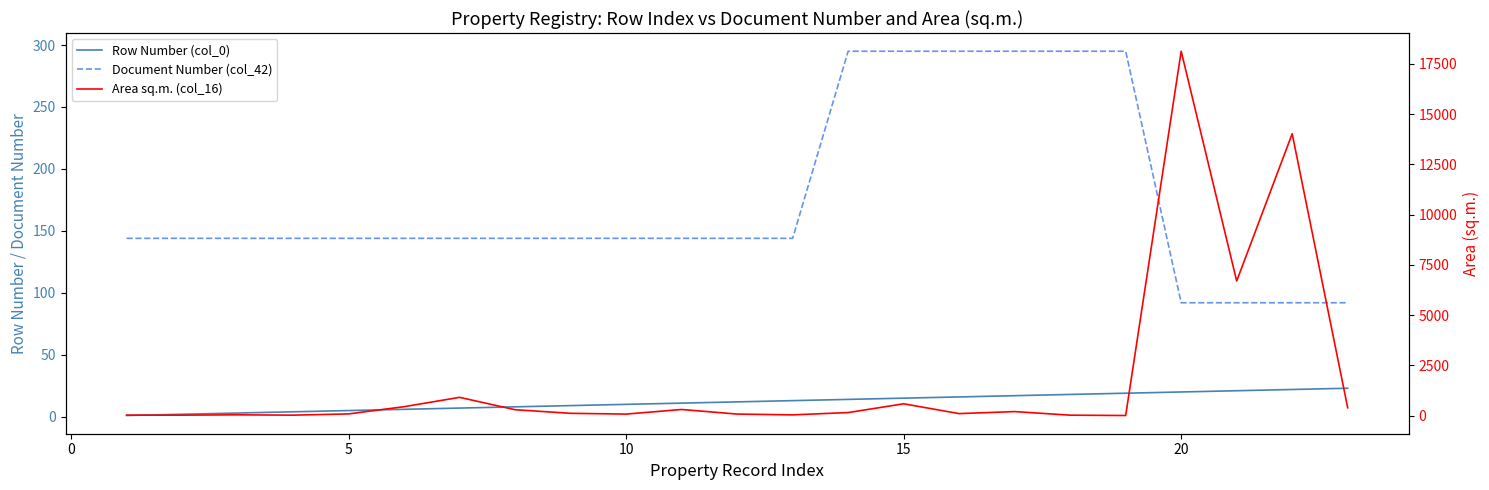

How many series are shown in this chart?

3